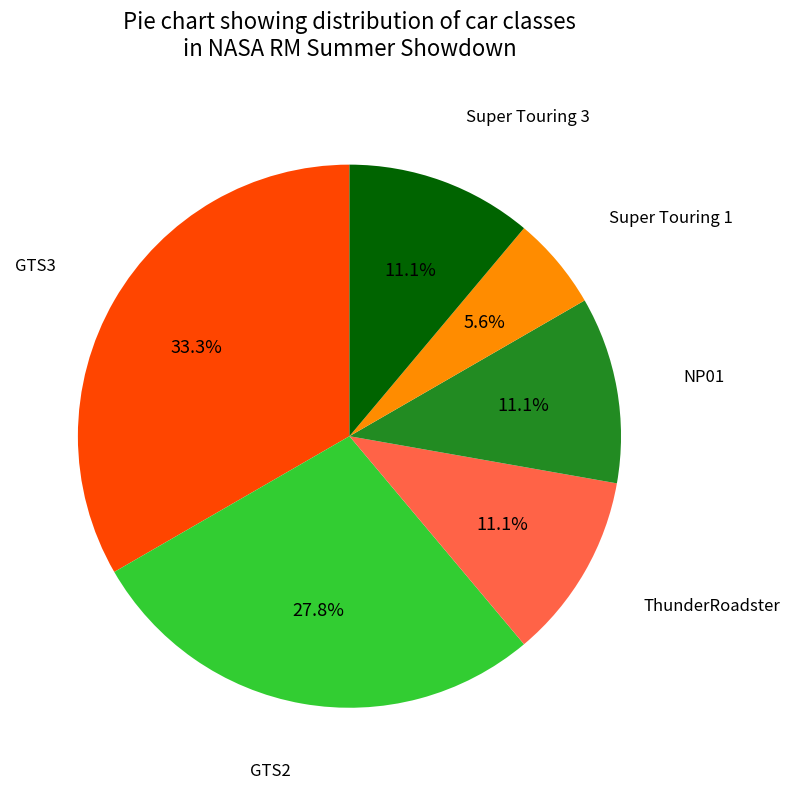

Is there any slice that represents more than half of the pie?

No